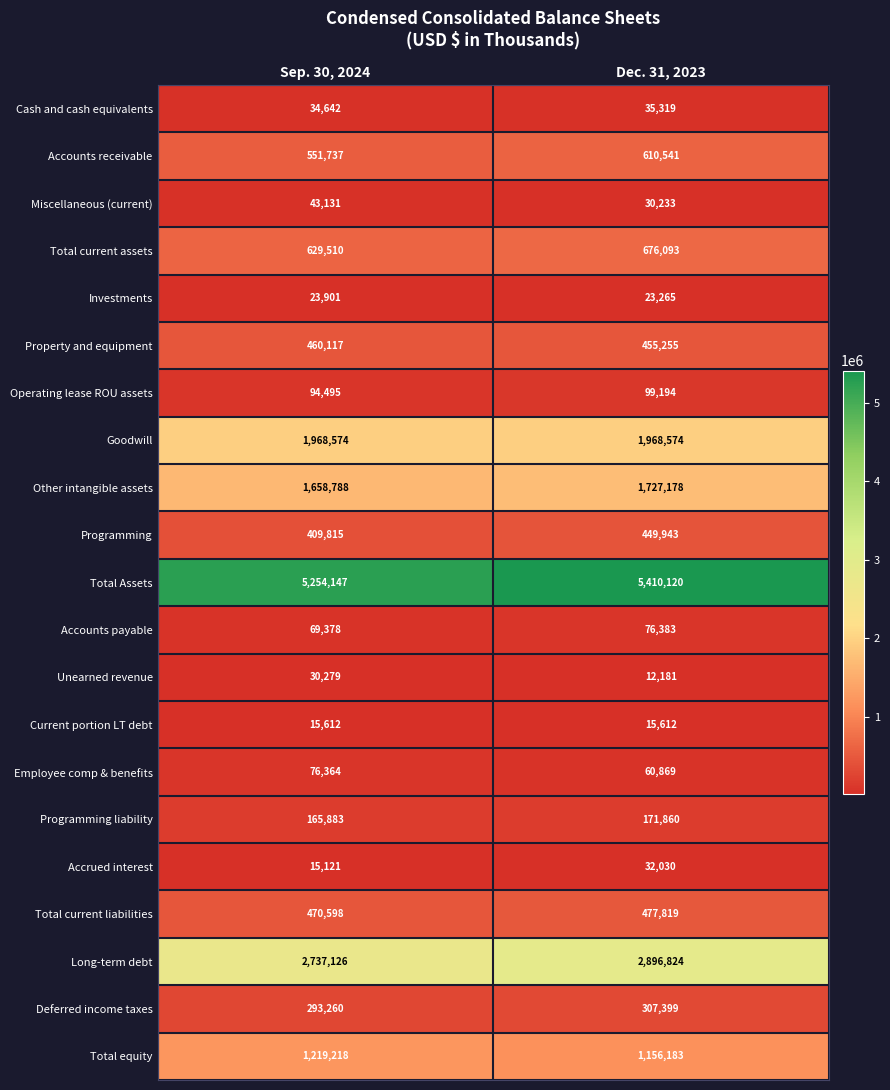

The value of Operating lease ROU assets at Sep. 30, 2024 is 126608. True or false?

False